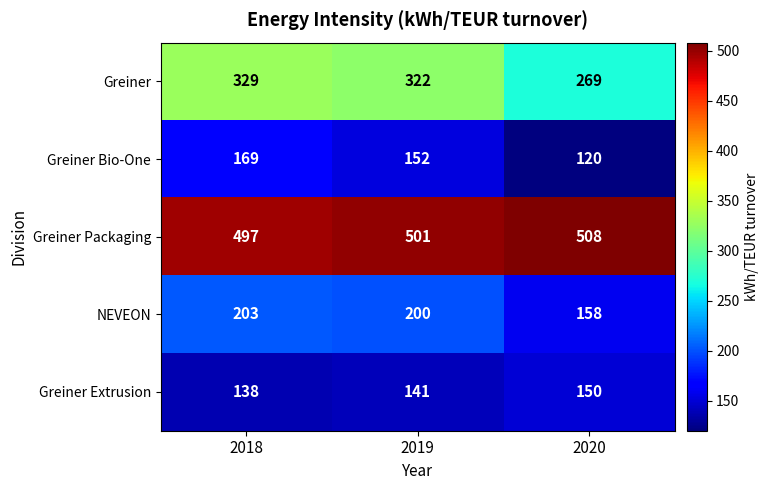

What is the maximum value shown in the chart?

508